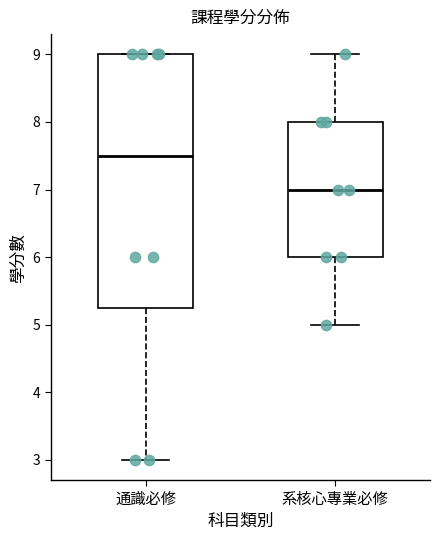

Reading left to right, transcribe this box plot: for each box, give where its median line is, the range the box spans, and where its two whiskers end, as read against the y-axis. The values are not printed on the chart, so give them approximately, as read against the axis.

通識必修: median 7.5, box 5.3 to 9.0, whiskers 3.0 to 9.0
系核心專業必修: median 7.0, box 6.0 to 8.0, whiskers 5.0 to 9.0